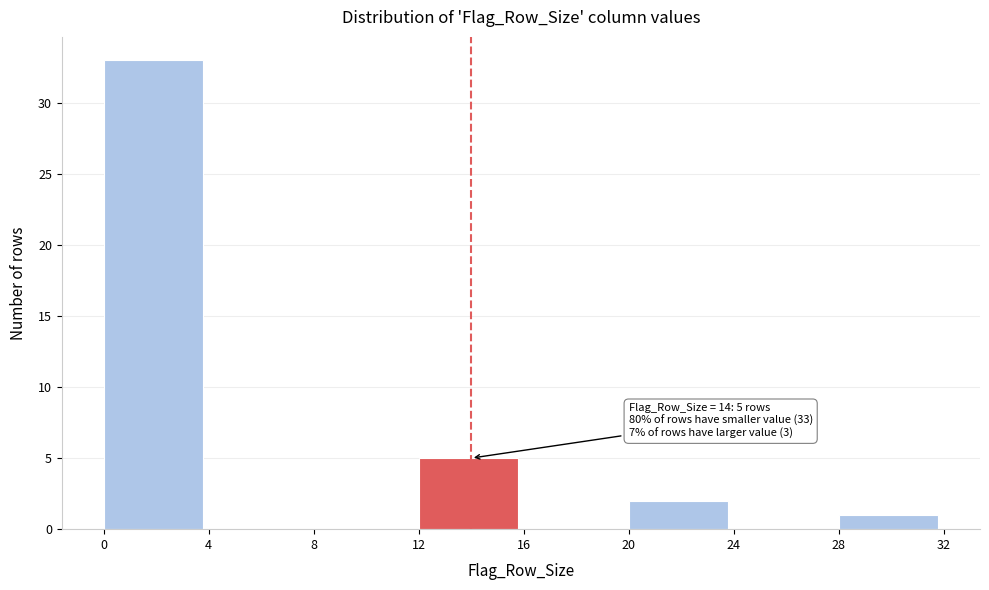

Over which range of the x-axis is the bar tallest?

0 to 4